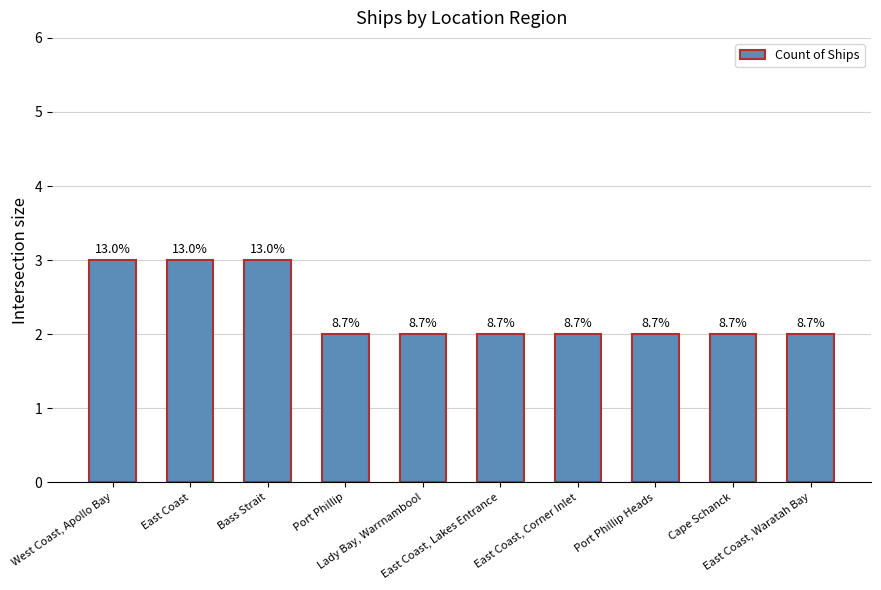

Does the chart contain any negative values?

No